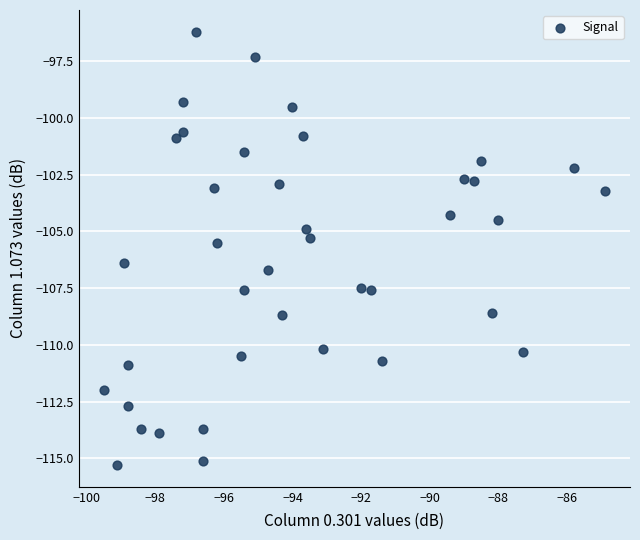

What is the range of X values (max minus min)?

14.6